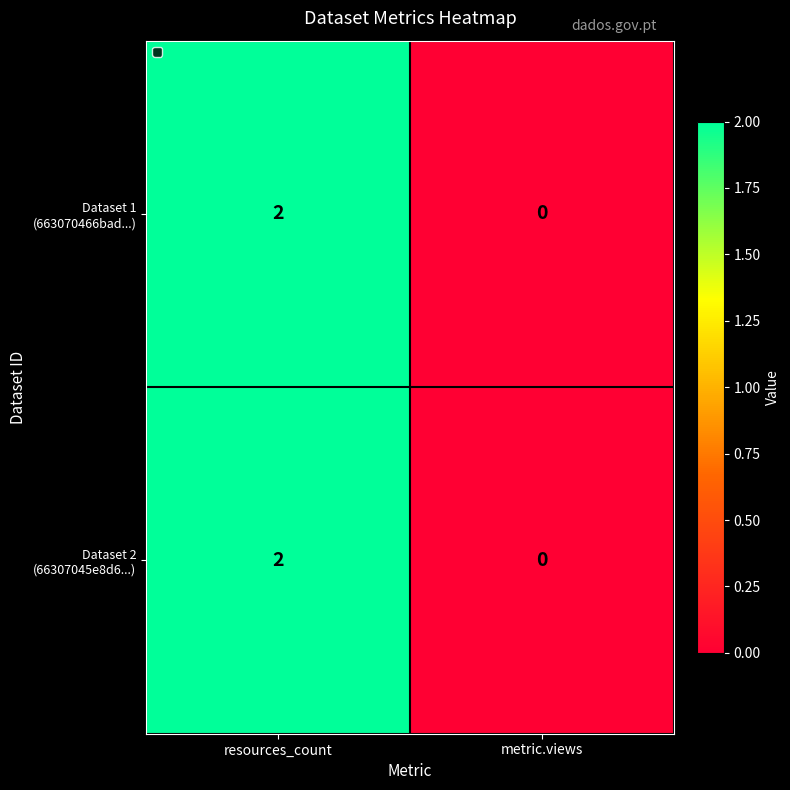

What is the total value across all series at resources_count?

4